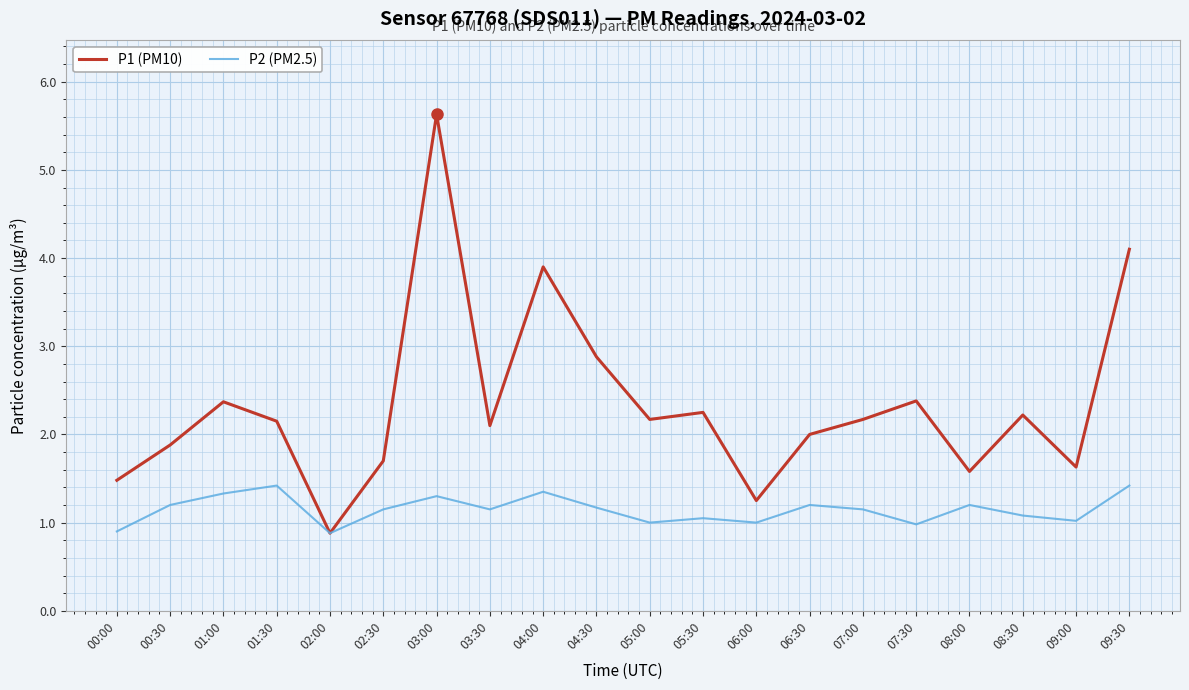

True or false: P2 (PM2.5) has a value of 1.9 at 02:30.

False